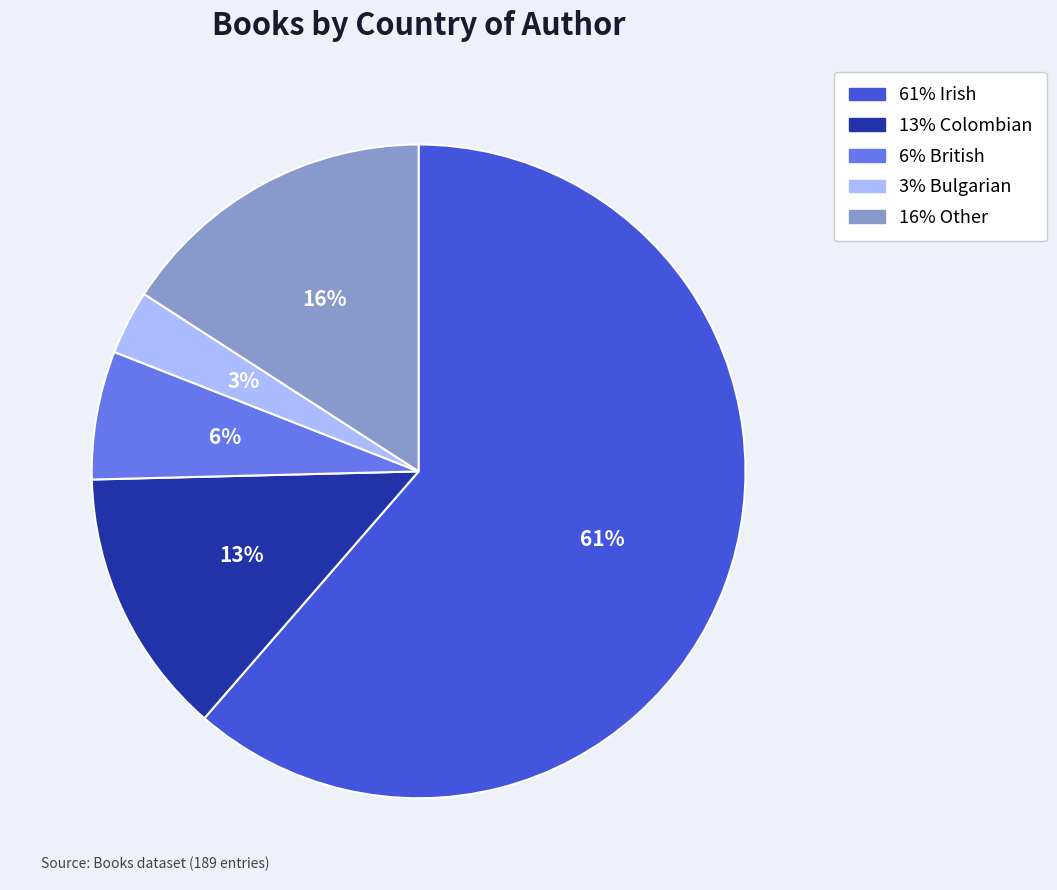

To the nearest percent, what is the average slice percentage?

20%